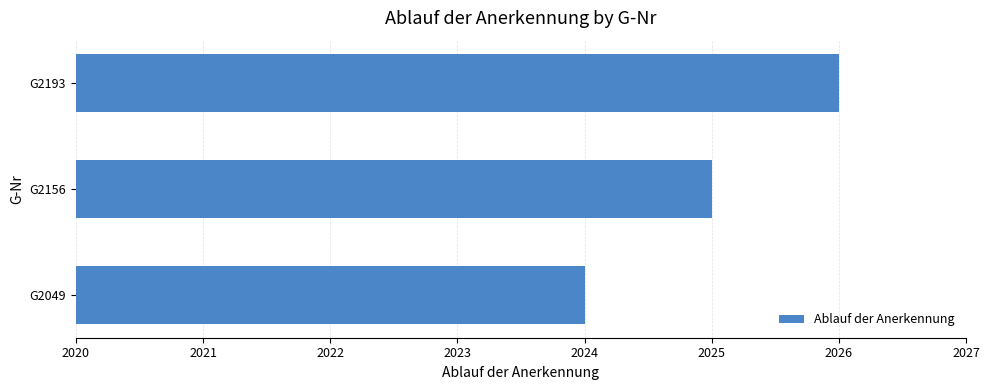

What is the change in value from G2049 to G2156?

+1